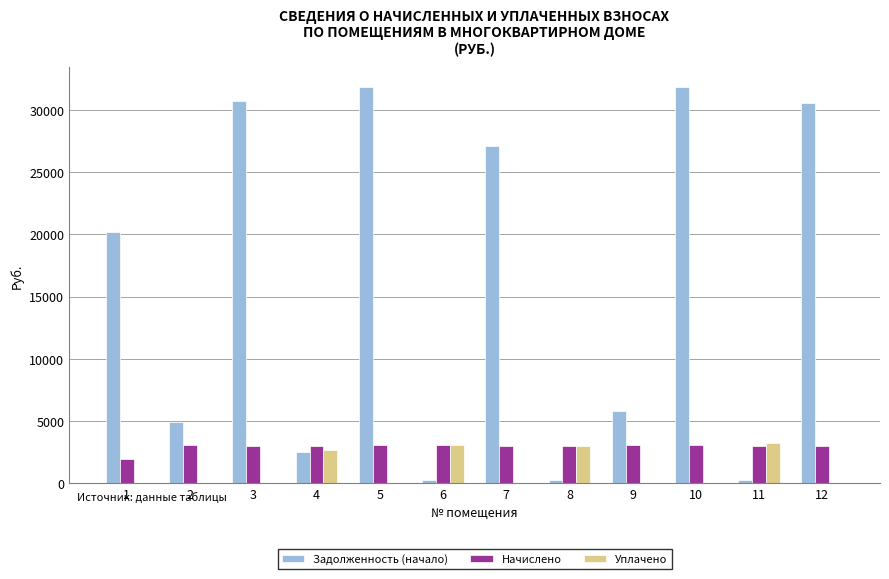

At which label does Задолженность (начало) first exceed 20185?

1